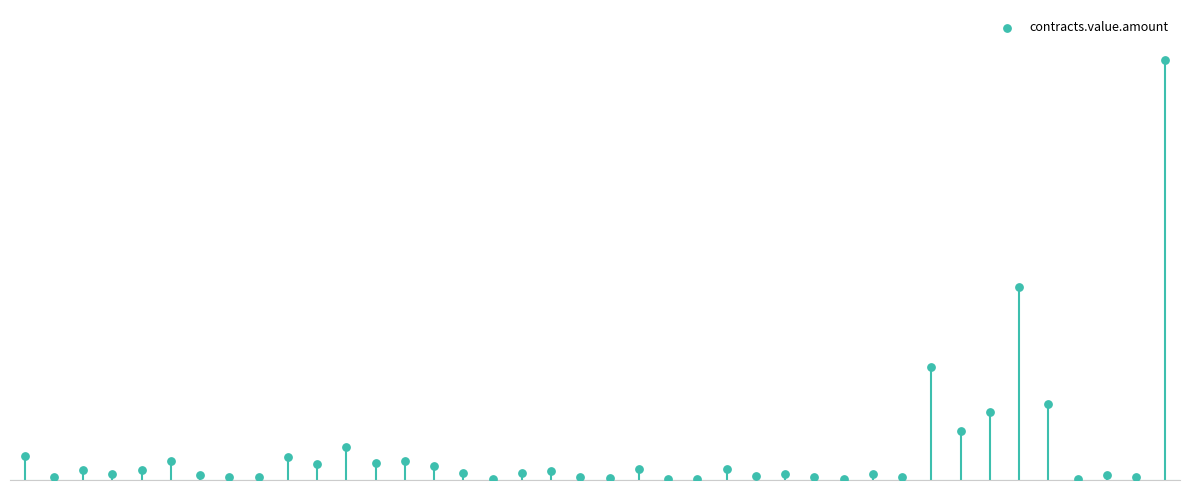

Which has a higher value, 25 or 35?

25